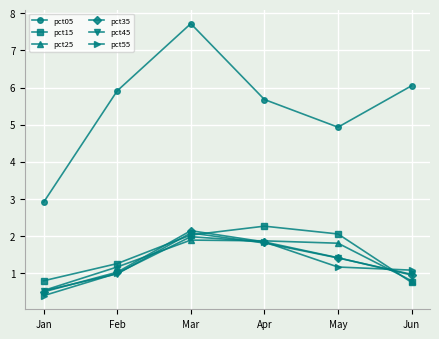

Read the pct35 value at May.

1.4